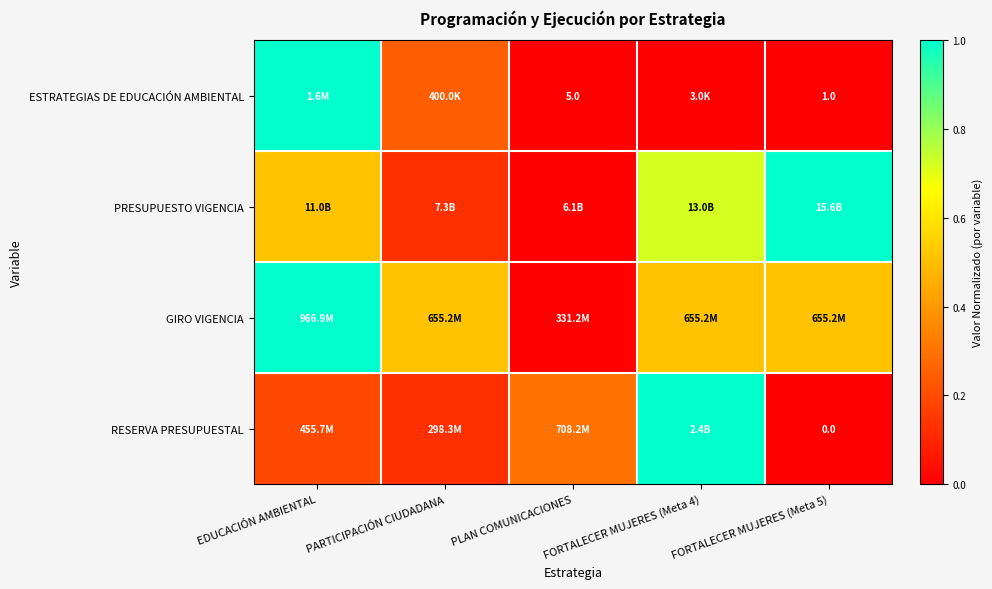

At which category does the chart reach its minimum across all series?

FORTALECER MUJERES (Meta 5)